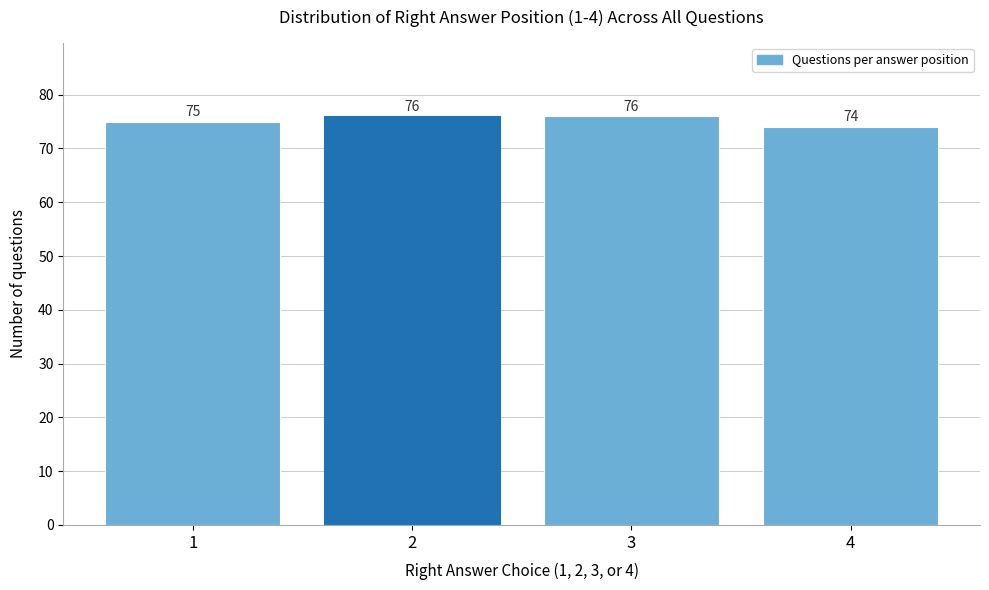

How tall is the bar that spans 2.5 to 3.5 on the x-axis?

76